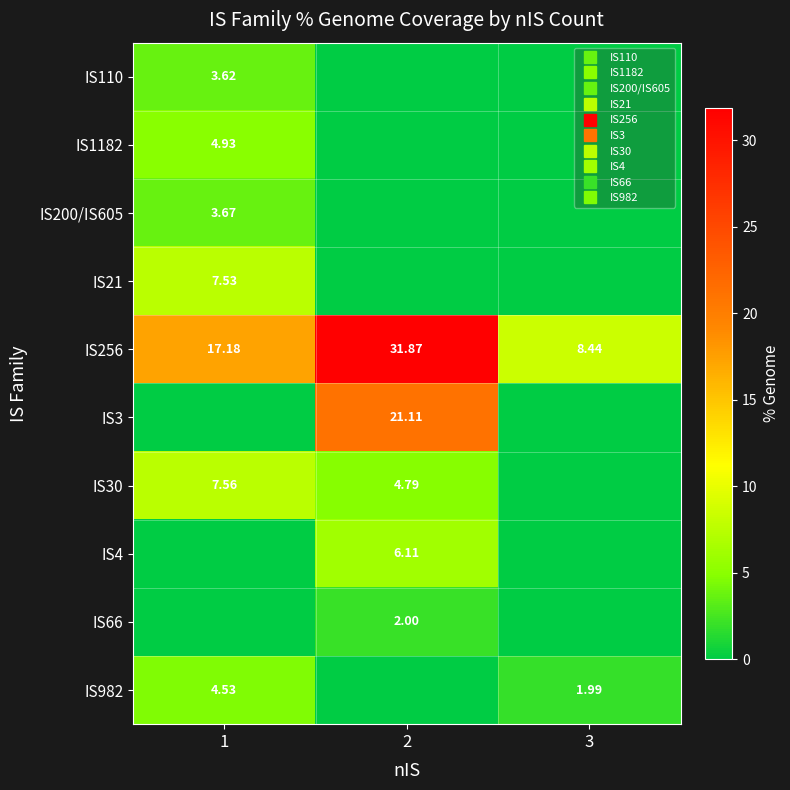

What is the sum of the IS21 values at 1 and 2?

7.5